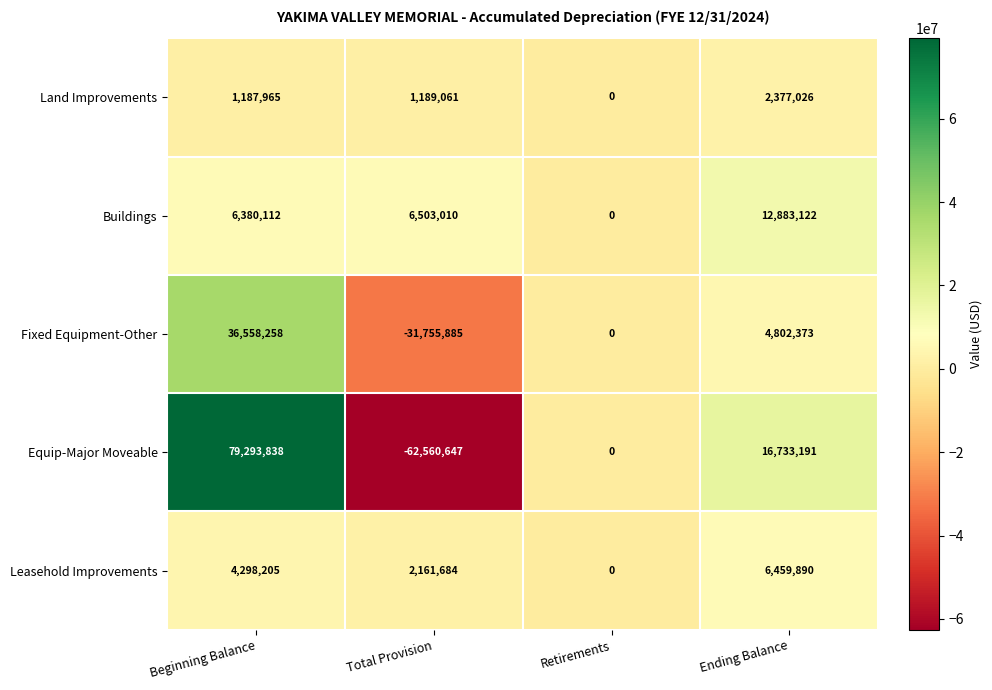

What is the spread (max minus min) of values at Ending Balance?

14356165